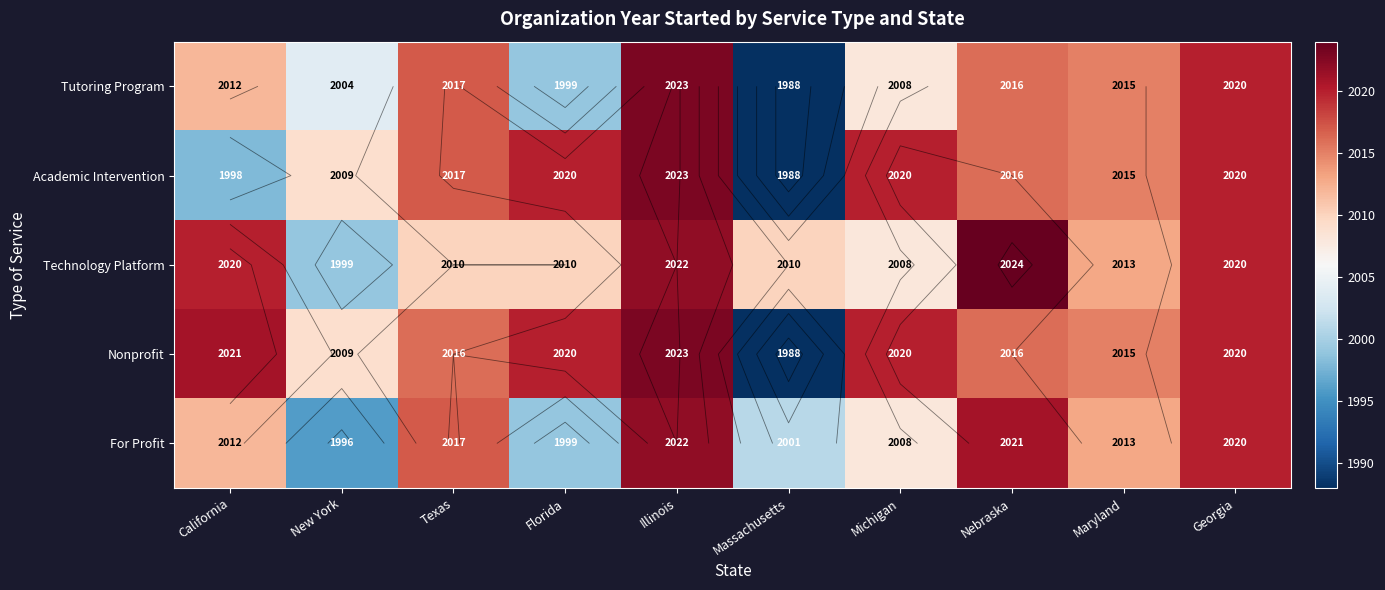

What is the smallest value displayed?

1988